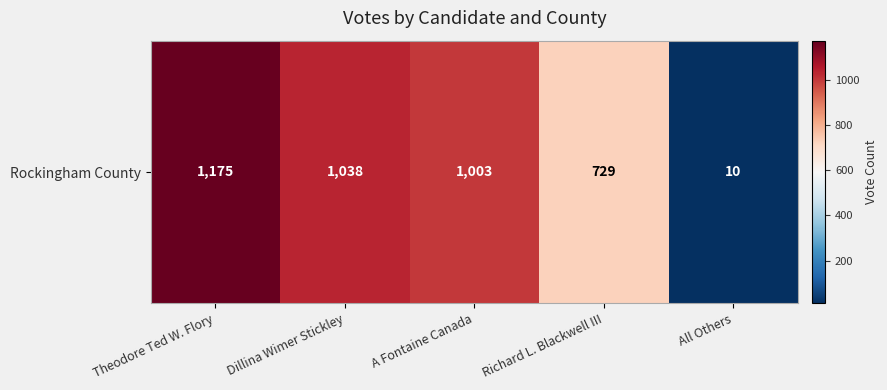

Is it true that the value at Theodore Ted W. Flory is 1175?

True